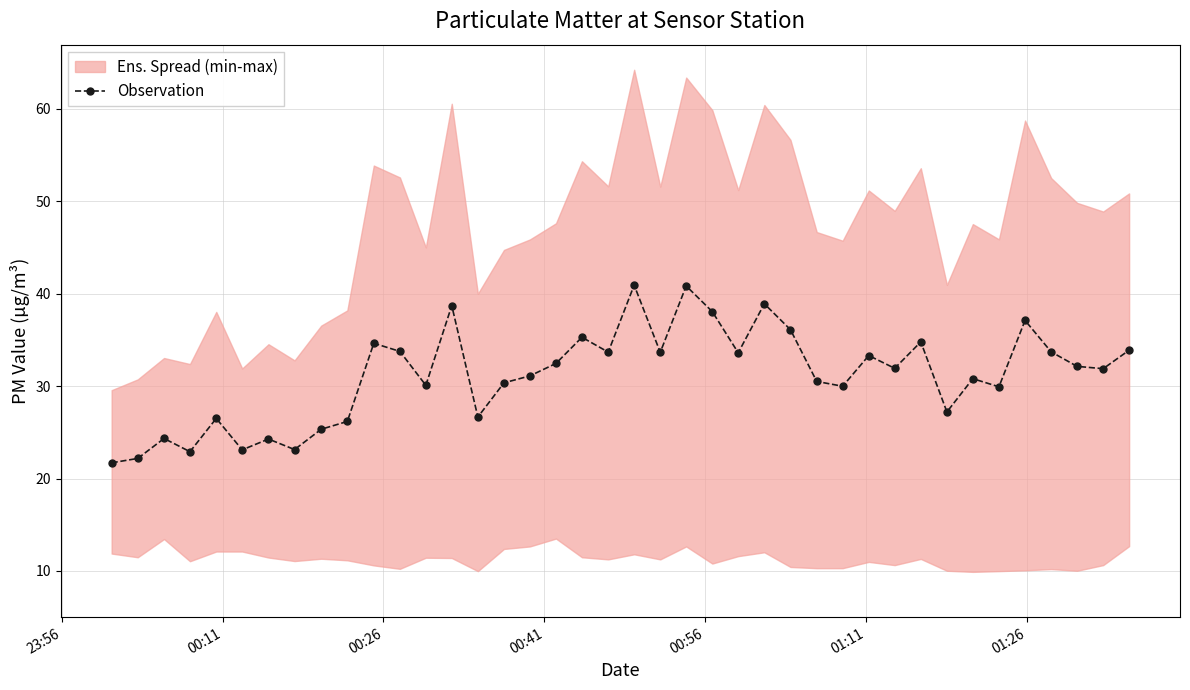

Reading left to right, what are all the values shown in this chart?

21.7	22.2	24.3	22.9	26.5	23.1	24.3	23.1	25.3	26.2	34.6	33.8	30.1	38.7	26.6	30.4	31.1	32.5	35.3	33.7	40.9	33.6	40.8	38.0	33.6	38.9	36.1	30.5	30.0	33.3	31.9	34.8	27.2	30.8	29.9	37.1	33.7	32.1	31.9	33.9